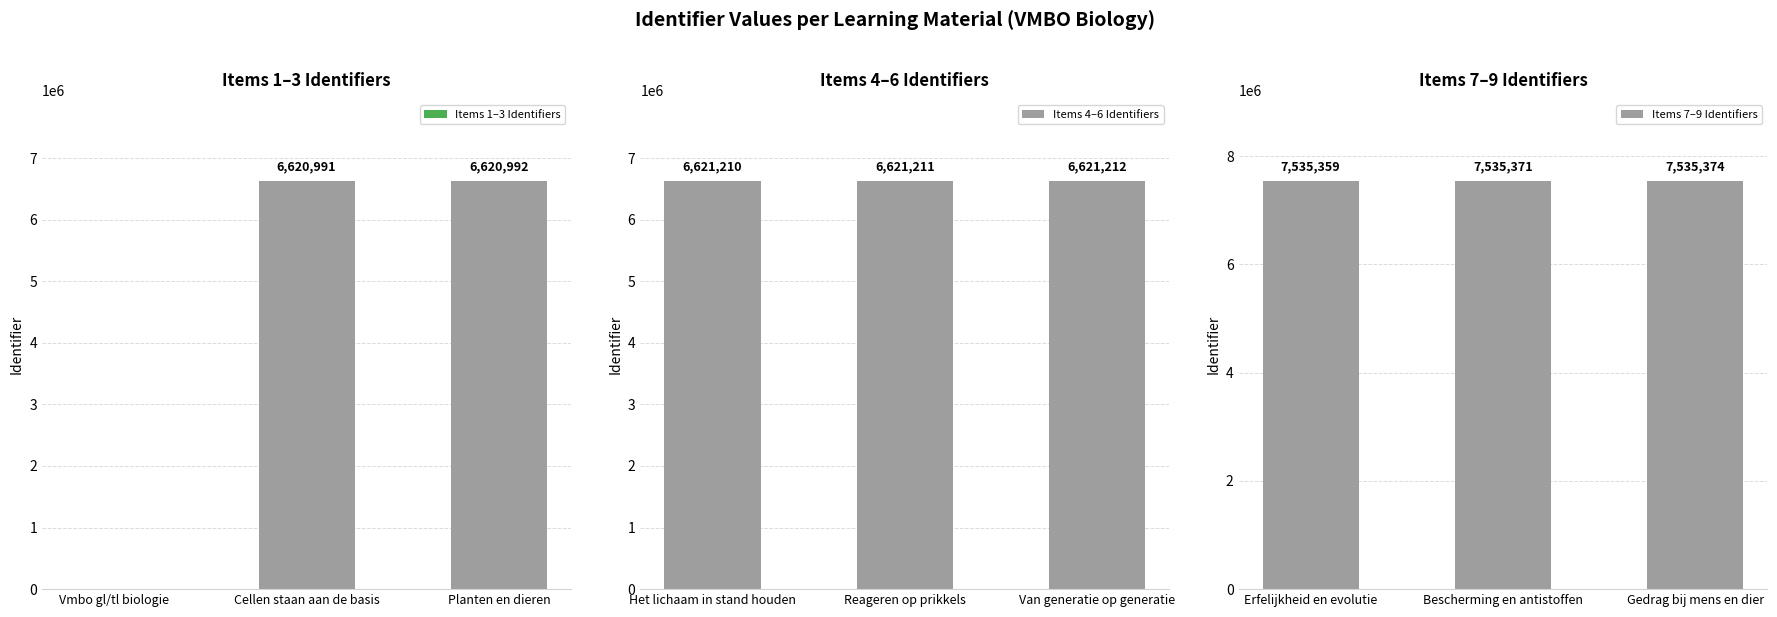

Reading left to right, extract all data points from this chart.

Items 1–3 Identifiers: 0	6620991	6620992
Items 4–6 Identifiers: 6621210	6621211	6621212
Items 7–9 Identifiers: 7535359	7535371	7535374